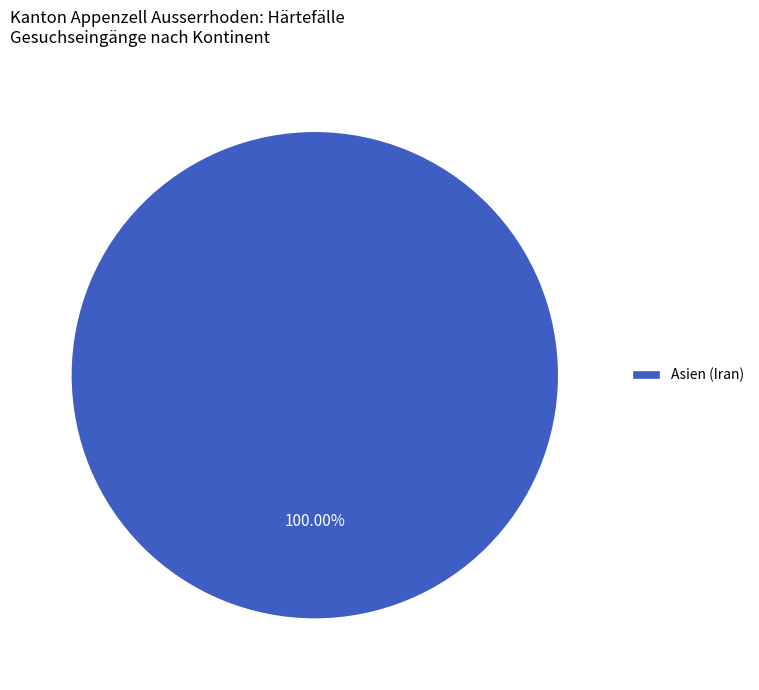

Rank the categories by value from lowest to highest.

Asien (Iran)